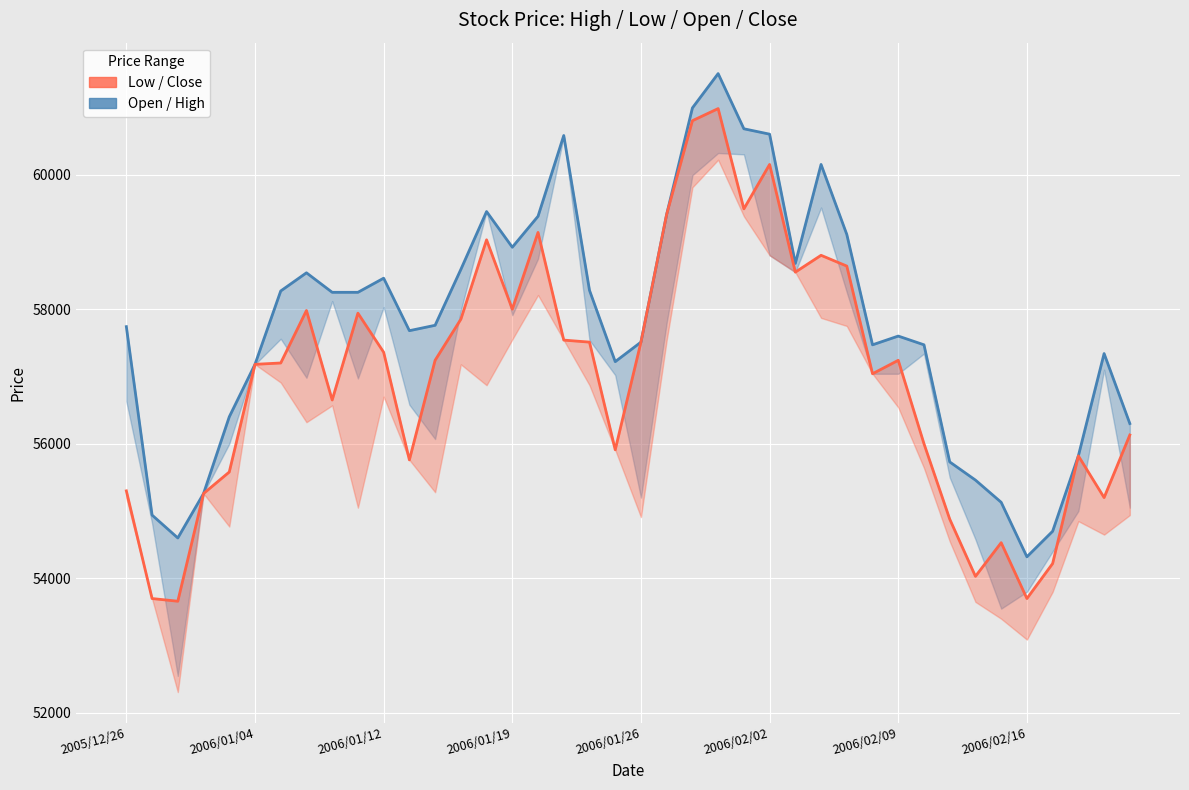

True or false: High (col_2) and Close (col_4) intersect in this chart.

False